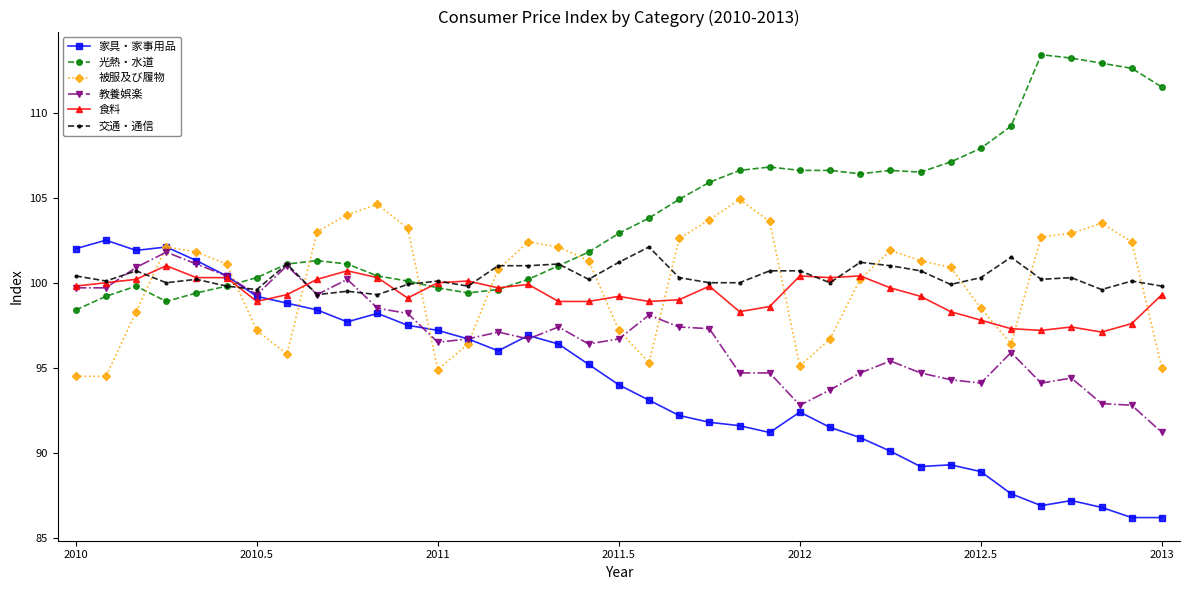

True or false: 食料 has more than 2 points higher than both neighbors.

True